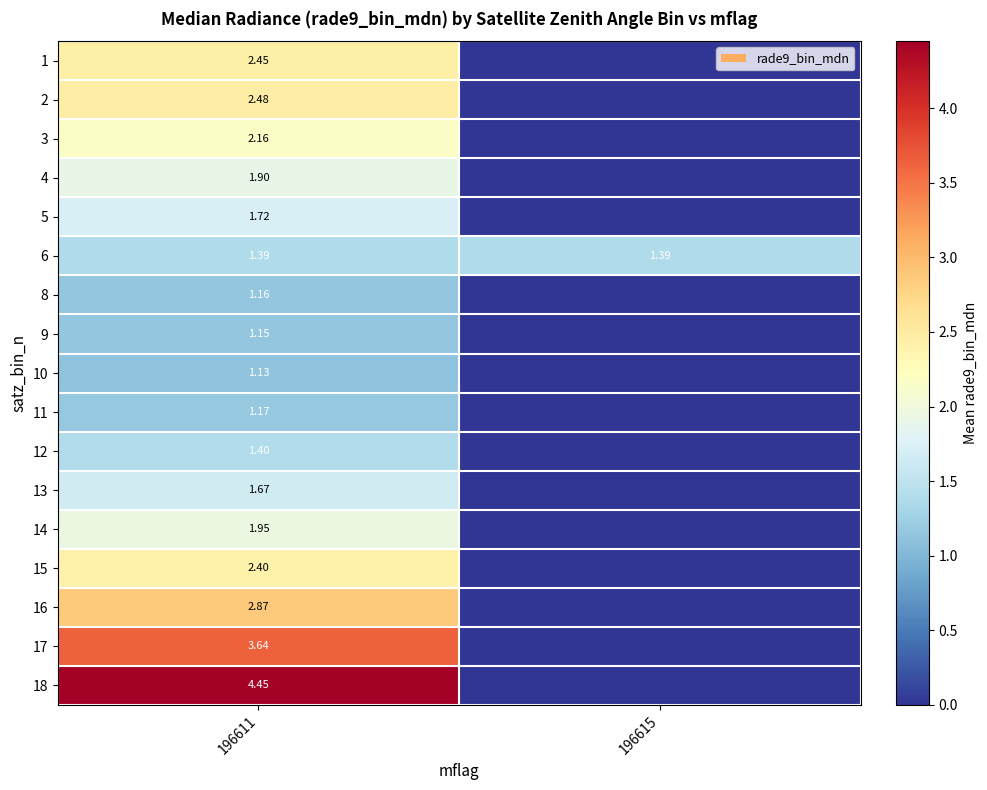

Is the value of 4 at 196611 greater than the value of 12 at 196615?

Yes